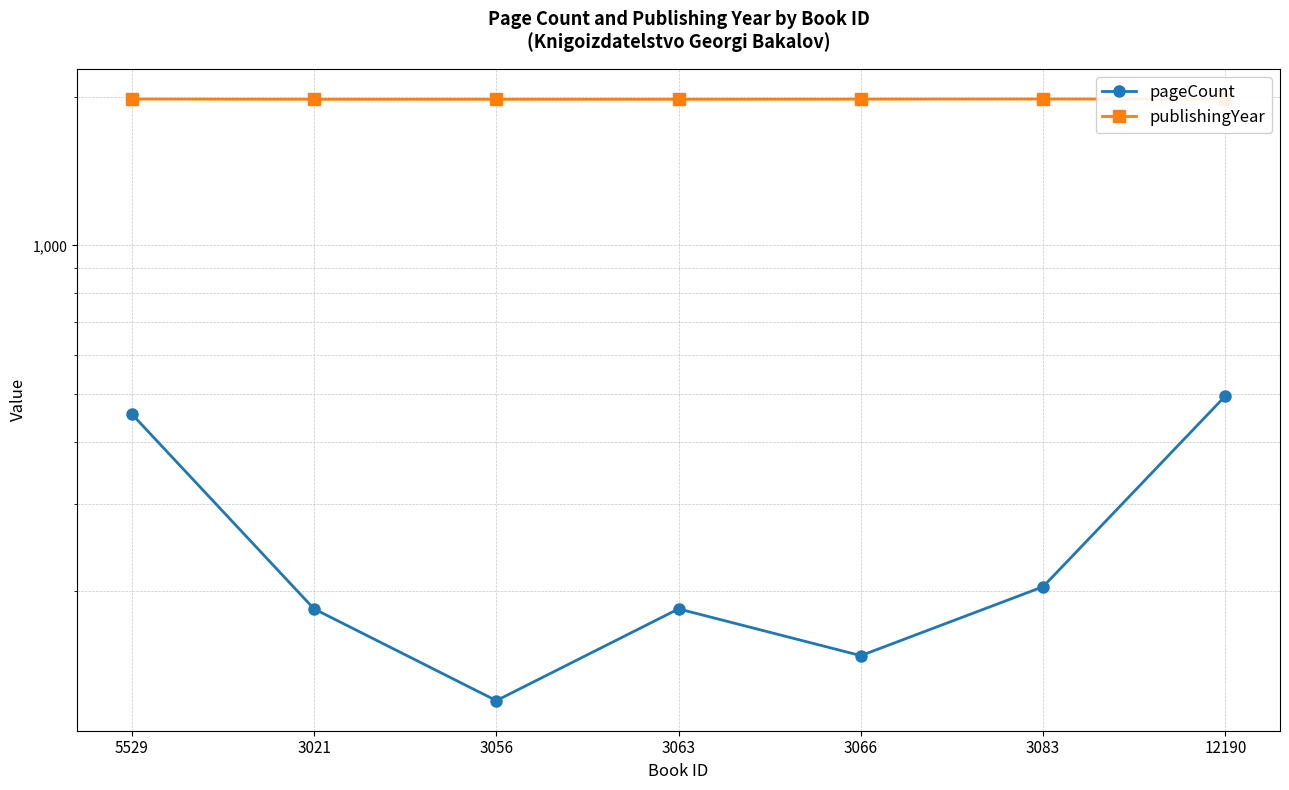

What is the difference between the maximum and second lowest values in the publishingYear series?

2